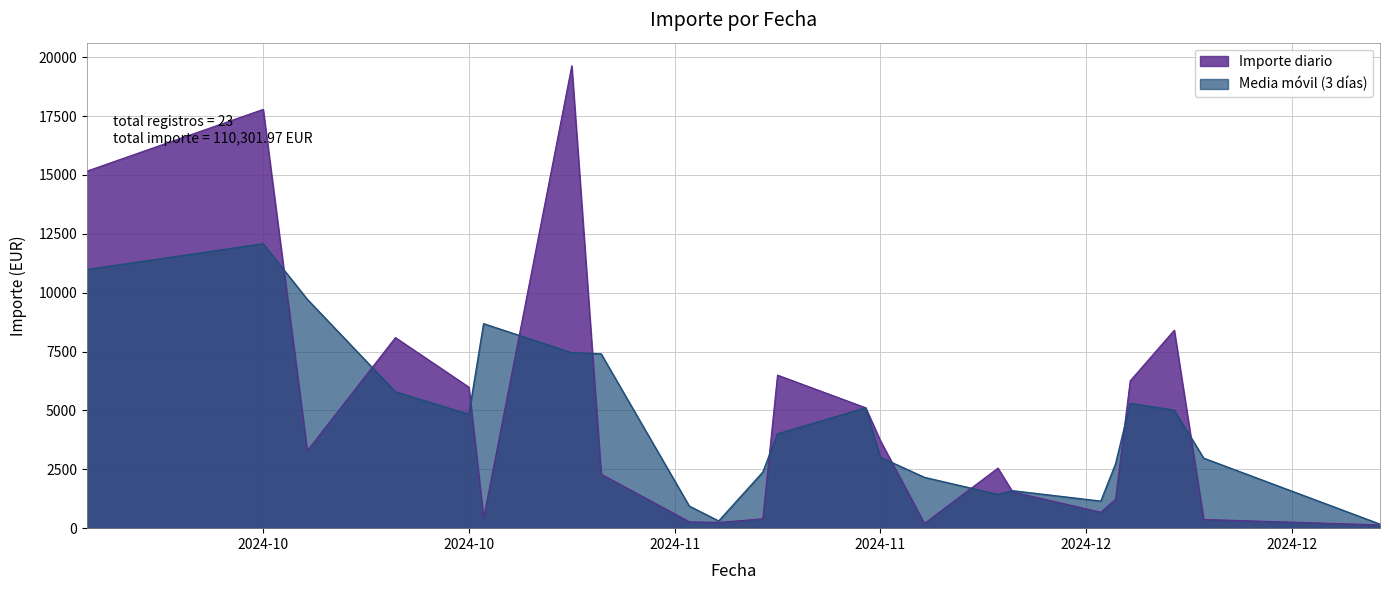

Which has a higher value, 2 or 20?

2